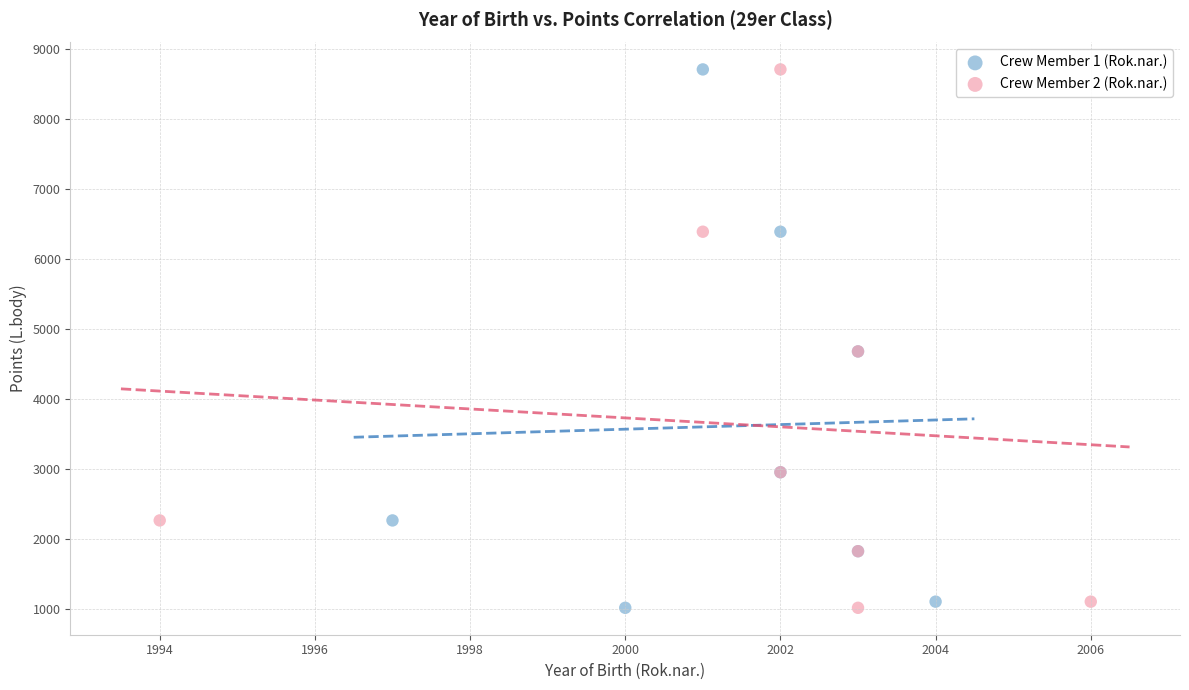

What are all the series names shown in the legend?

Crew Member 1 (Rok.nar.), Crew Member 2 (Rok.nar.)